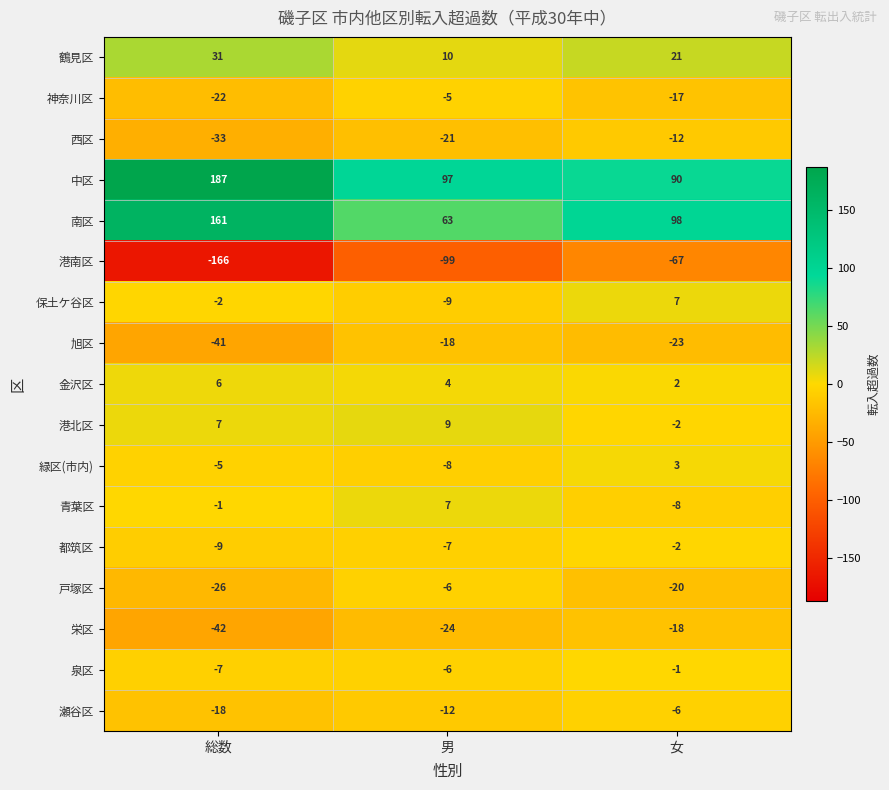

What is the maximum value shown in the chart?

187